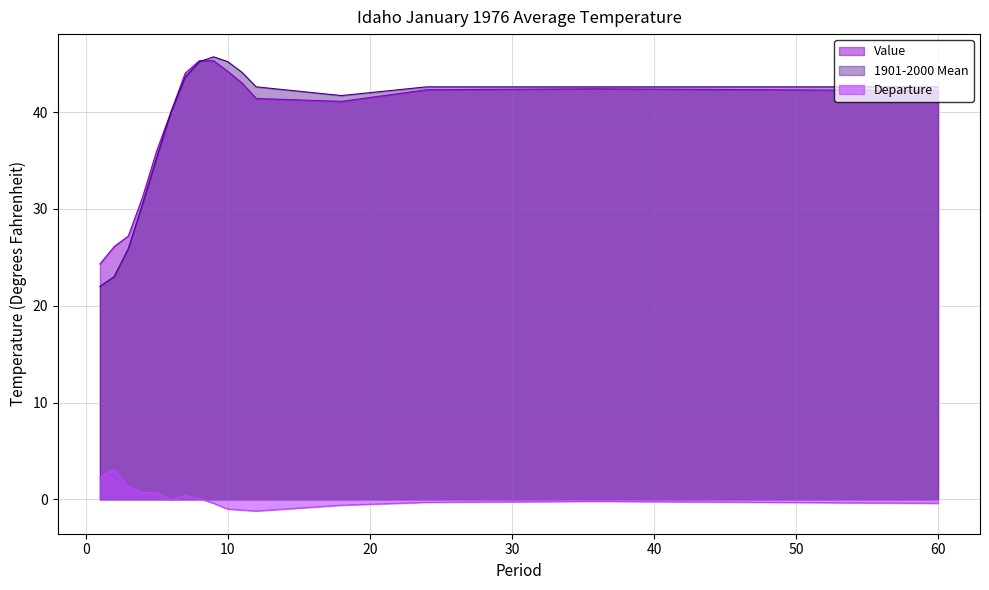

What is the approximate value of 1901-2000 Mean at 8?

45.2